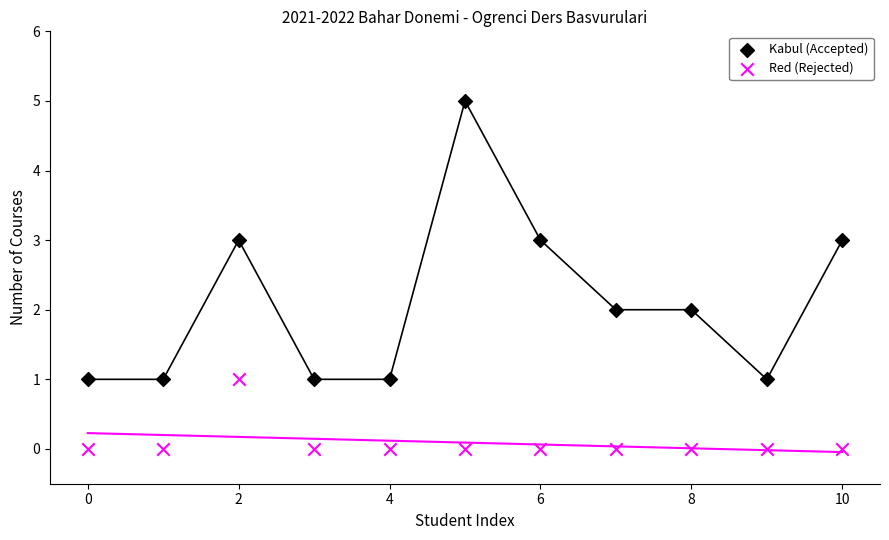

Which series has the largest Y range (max minus min)?

Kabul (Accepted)